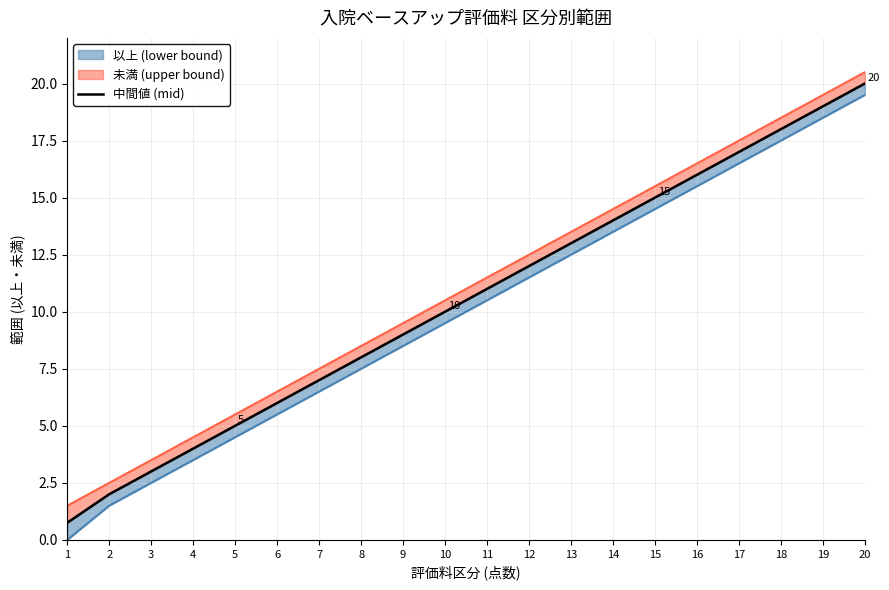

Does the chart have visible grid lines?

Yes